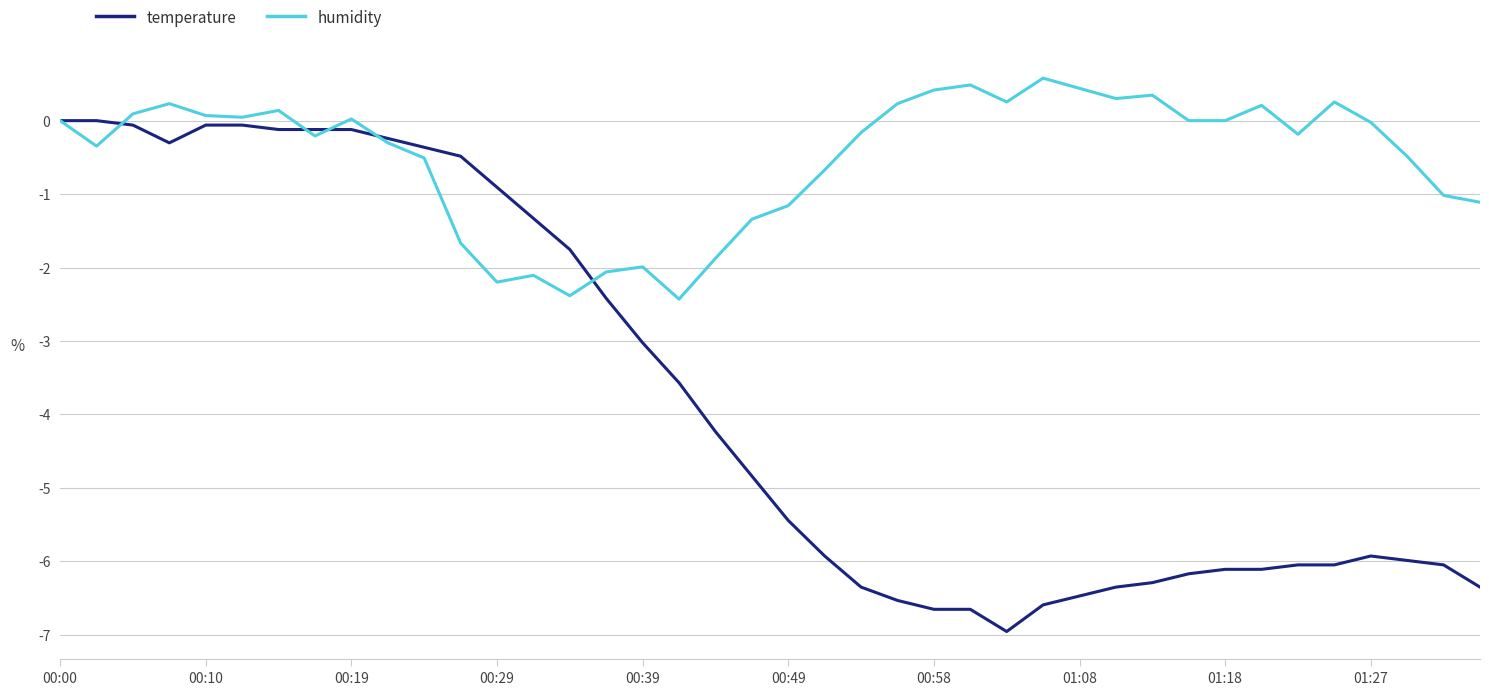

Which series has the largest range (max minus min)?

temperature